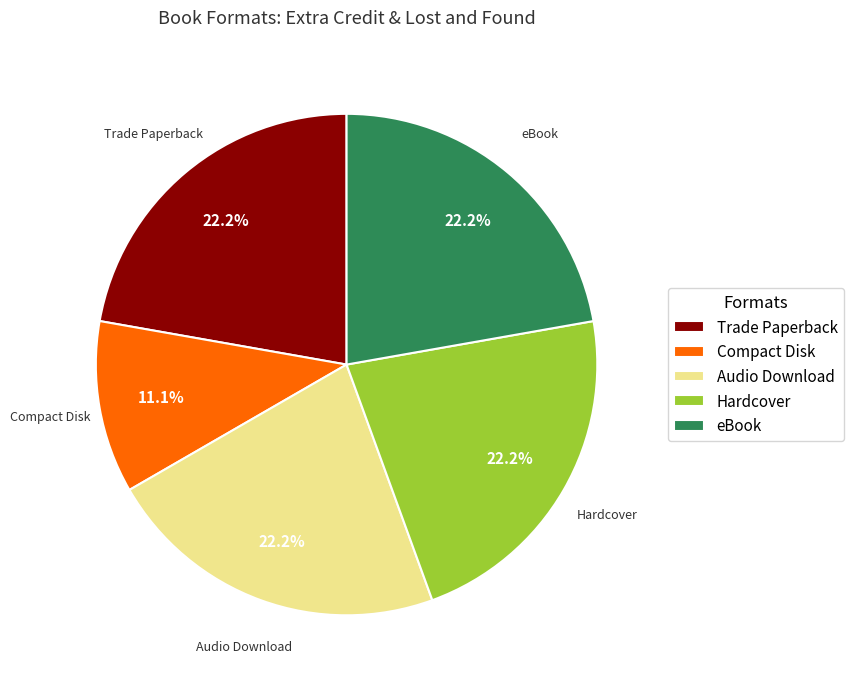

Count the number of slices in the pie.

5